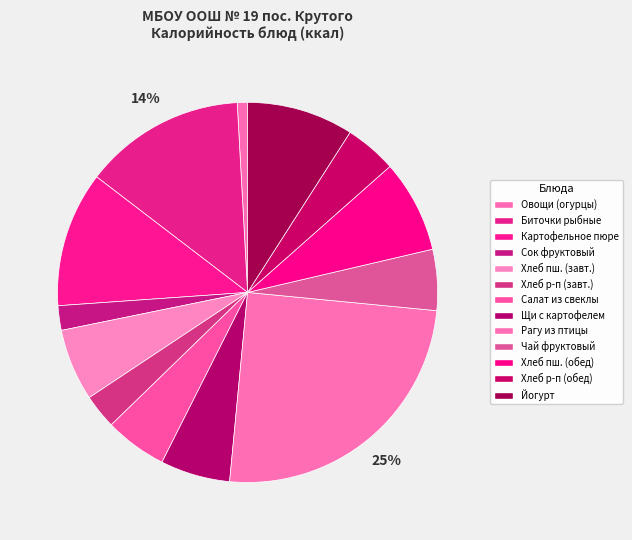

How many slices are in this pie chart?

13